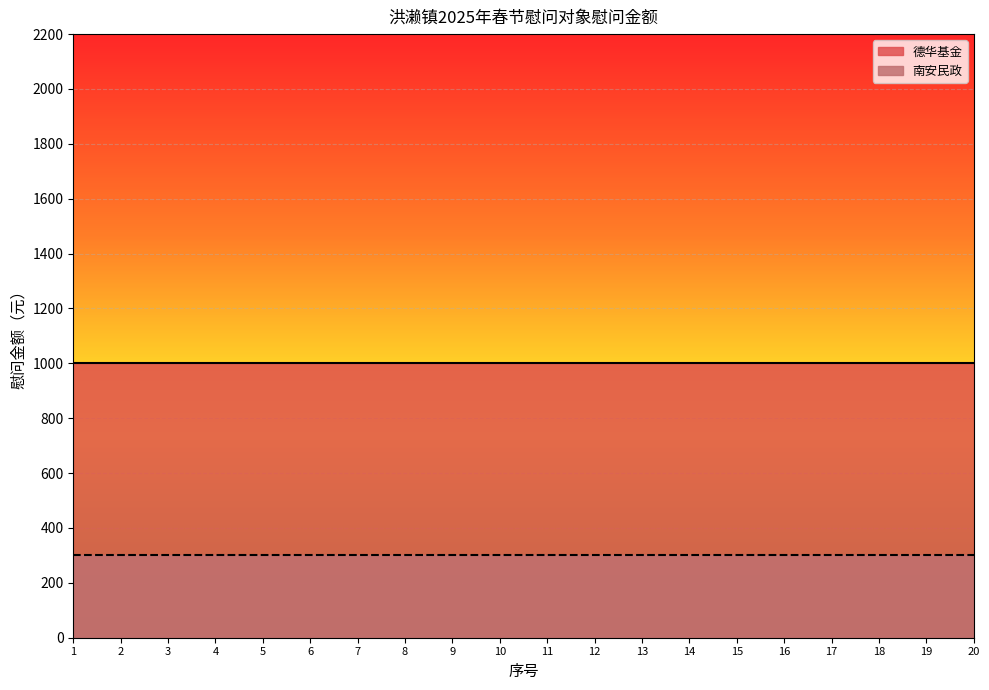

What are all the series names shown in the legend?

德华基金, 南安民政